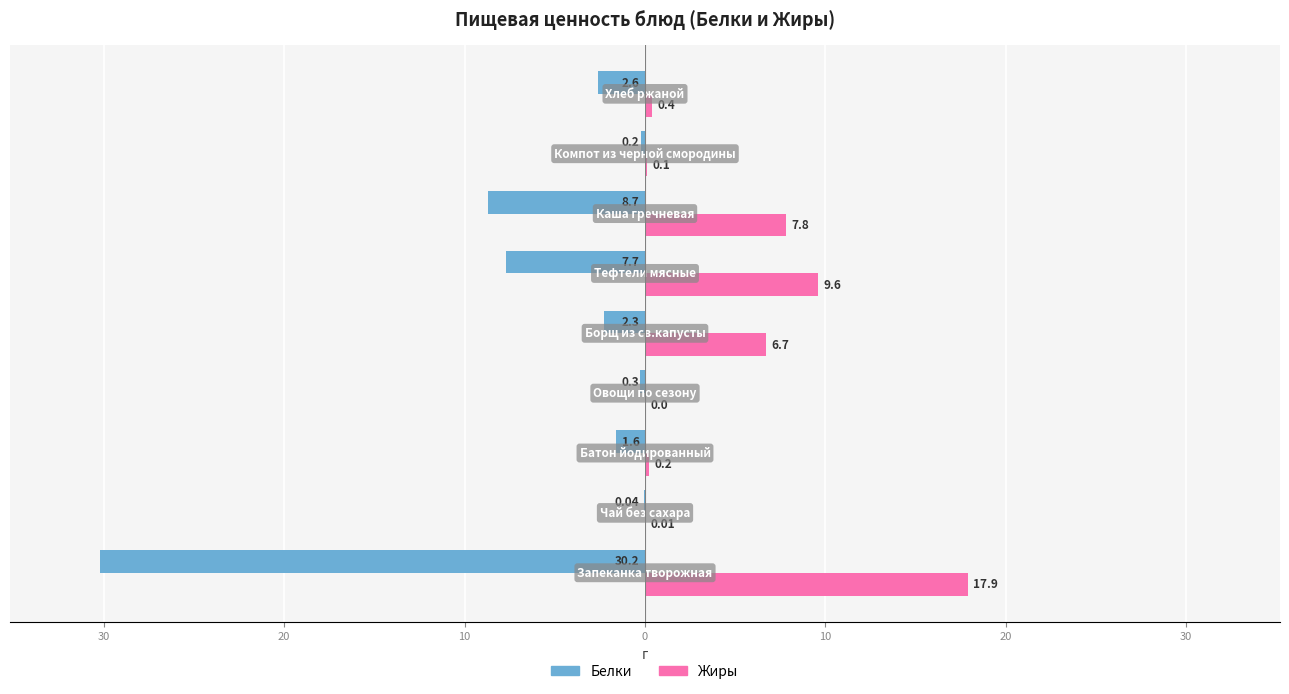

What are all the series names shown in the legend?

Белки, Жиры